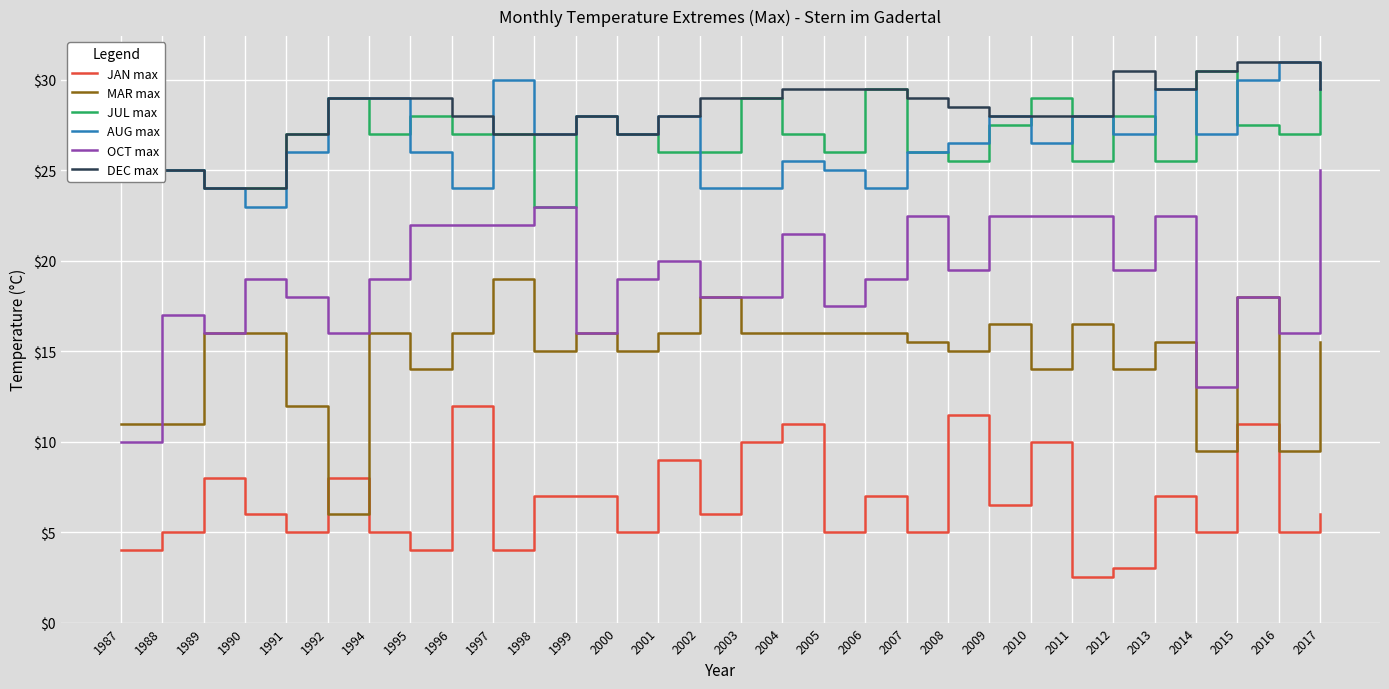

Reading left to right, extract all data points from this chart.

JAN max: 1987=4.0	1988=5.0	1989=8.0	1990=6.0	1991=5.0	1992=8.0	1994=5.0	1995=4.0	1996=12.0	1997=4.0	1998=7.0	1999=7.0	2000=5.0	2001=9.0	2002=6.0	2003=10.0	2004=11.0	2005=5.0	2006=7.0	2007=5.0	2008=11.5	2009=6.5	2010=10.0	2011=2.5	2012=3.0	2013=7.0	2014=5.0	2015=11.0	2016=5.0	2017=6.0
MAR max: 1987=11.0	1988=11.0	1989=16.0	1990=16.0	1991=12.0	1992=6.0	1994=16.0	1995=14.0	1996=16.0	1997=19.0	1998=15.0	1999=16.0	2000=15.0	2001=16.0	2002=18.0	2003=16.0	2004=16.0	2005=16.0	2006=16.0	2007=15.5	2008=15.0	2009=16.5	2010=14.0	2011=16.5	2012=14.0	2013=15.5	2014=9.5	2015=18.0	2016=9.5	2017=15.5
JUL max: 1987=31.0	1988=25.0	1989=24.0	1990=24.0	1991=27.0	1992=29.0	1994=27.0	1995=28.0	1996=27.0	1997=27.0	1998=23.0	1999=28.0	2000=27.0	2001=26.0	2002=26.0	2003=29.0	2004=27.0	2005=26.0	2006=29.5	2007=26.0	2008=25.5	2009=27.5	2010=29.0	2011=25.5	2012=28.0	2013=25.5	2014=30.5	2015=27.5	2016=27.0	2017=29.5
AUG max: 1987=27.0	1988=25.0	1989=24.0	1990=23.0	1991=26.0	1992=29.0	1994=29.0	1995=26.0	1996=24.0	1997=30.0	1998=27.0	1999=28.0	2000=27.0	2001=28.0	2002=24.0	2003=24.0	2004=25.5	2005=25.0	2006=24.0	2007=26.0	2008=26.5	2009=28.0	2010=26.5	2011=28.0	2012=27.0	2013=29.5	2014=27.0	2015=30.0	2016=31.0	2017=29.5
OCT max: 1987=10.0	1988=17.0	1989=16.0	1990=19.0	1991=18.0	1992=16.0	1994=19.0	1995=22.0	1996=22.0	1997=22.0	1998=23.0	1999=16.0	2000=19.0	2001=20.0	2002=18.0	2003=18.0	2004=21.5	2005=17.5	2006=19.0	2007=22.5	2008=19.5	2009=22.5	2010=22.5	2011=22.5	2012=19.5	2013=22.5	2014=13.0	2015=18.0	2016=16.0	2017=25.0
DEC max: 1987=31.0	1988=25.0	1989=24.0	1990=24.0	1991=27.0	1992=29.0	1994=29.0	1995=29.0	1996=28.0	1997=27.0	1998=27.0	1999=28.0	2000=27.0	2001=28.0	2002=29.0	2003=29.0	2004=29.5	2005=29.5	2006=29.5	2007=29.0	2008=28.5	2009=28.0	2010=28.0	2011=28.0	2012=30.5	2013=29.5	2014=30.5	2015=31.0	2016=31.0	2017=29.5